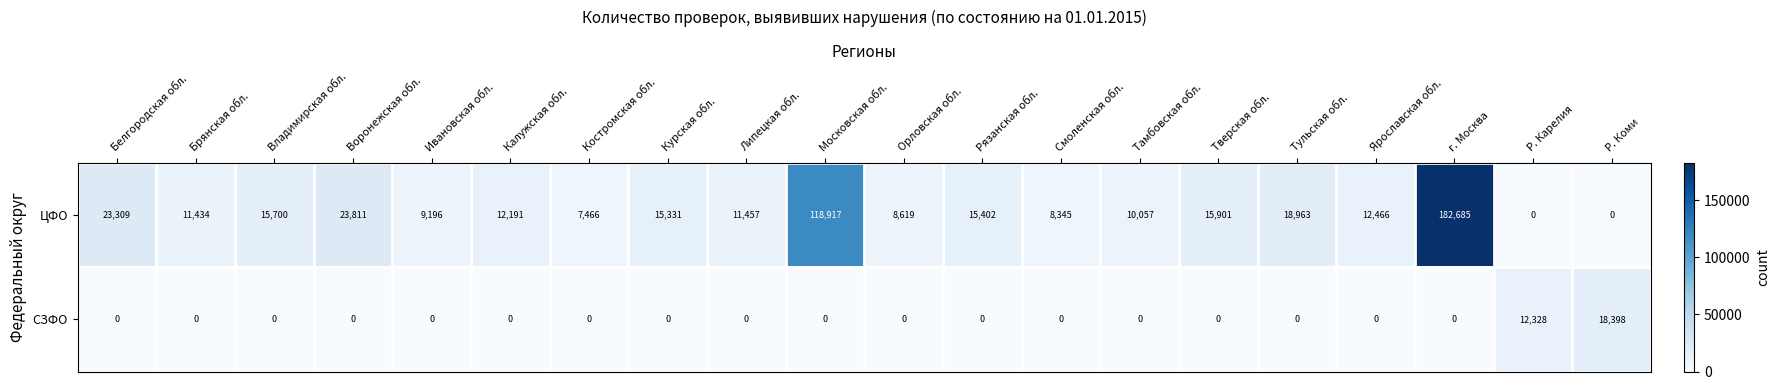

How many distinct data groups are displayed?

2